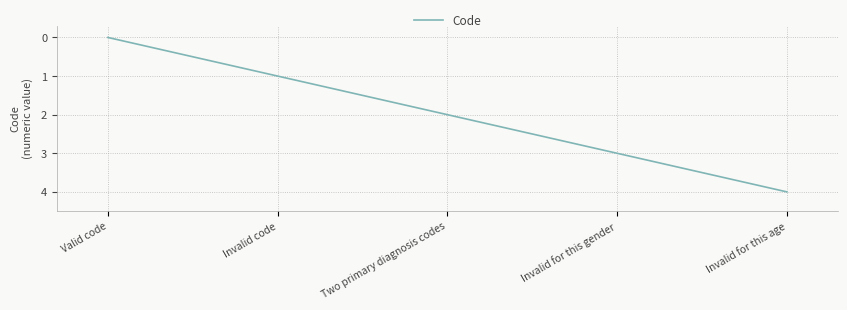

How many positive values are there?

4